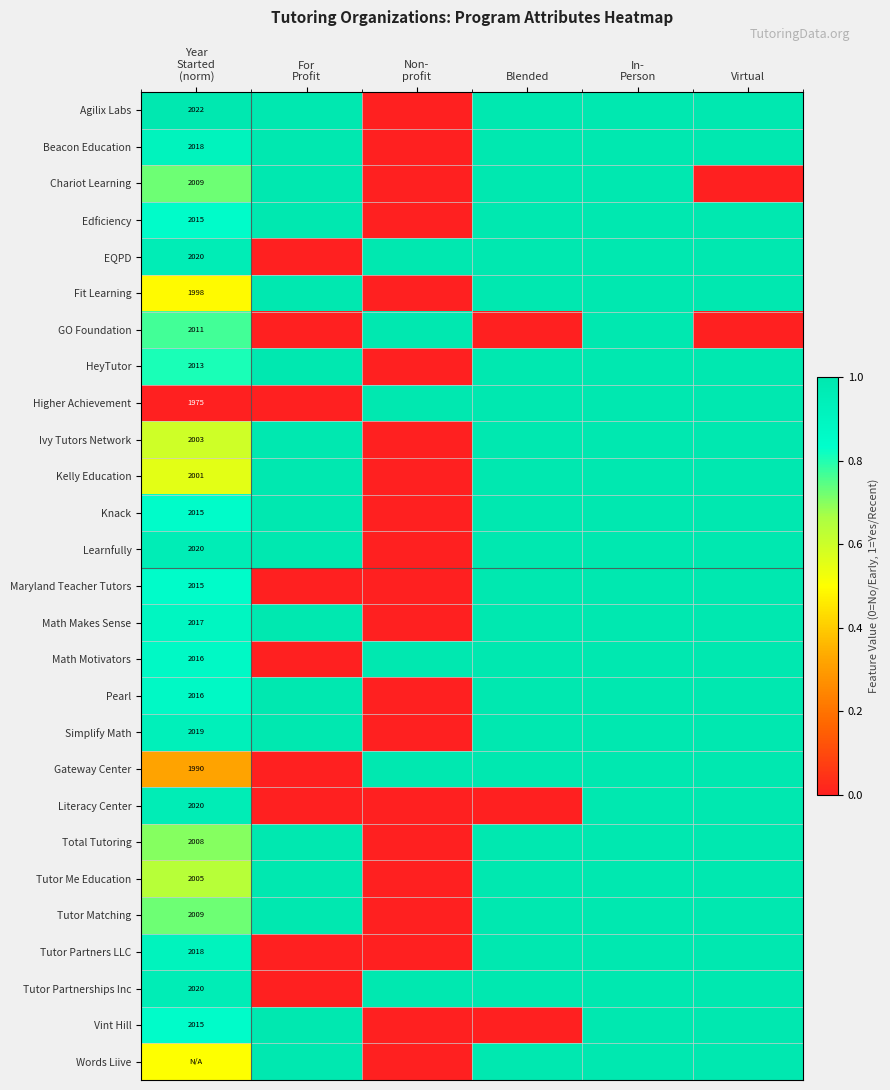

At which label does Tutor Matching reach its minimum?

Non- profit